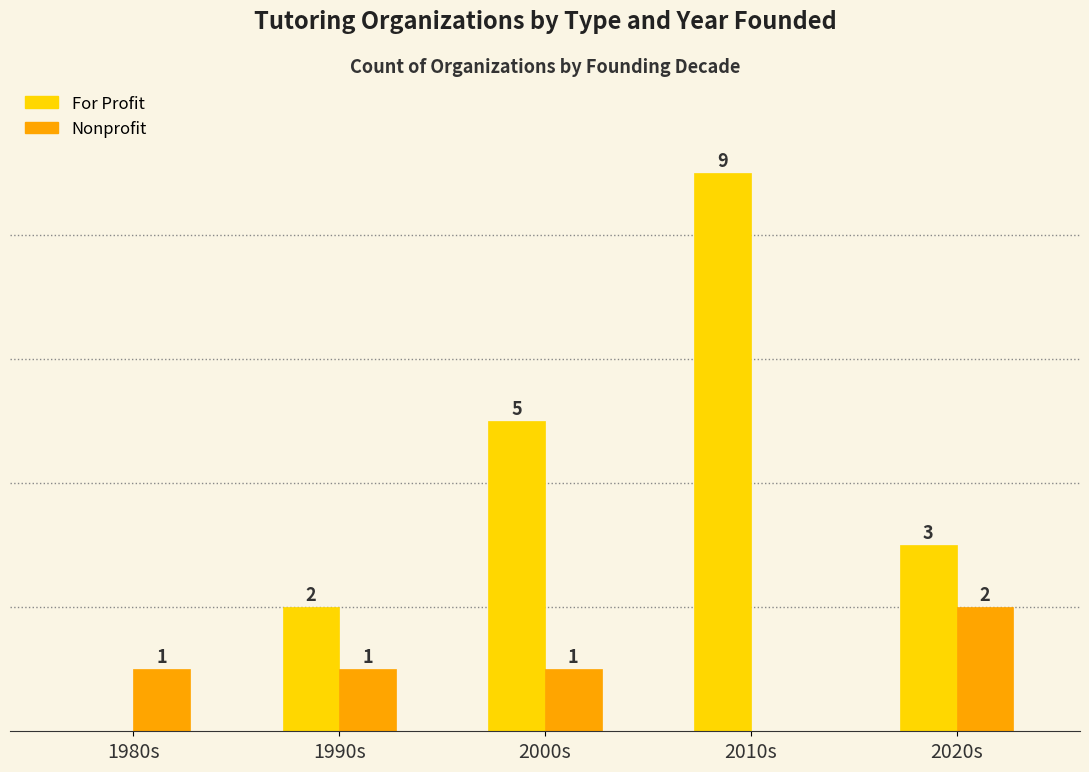

At which category is the sum across all series the highest?

2010s